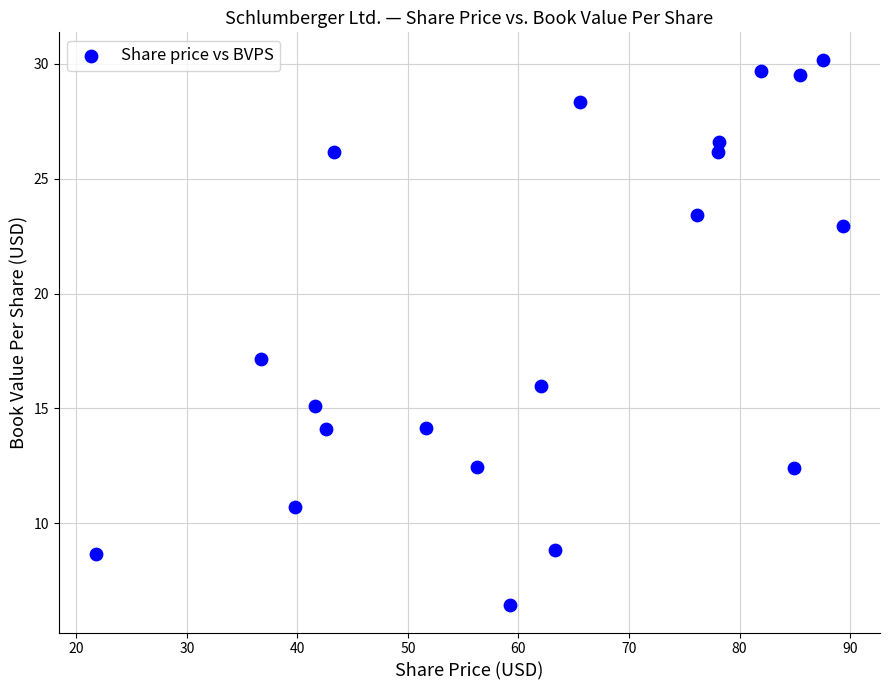

What is the range of Y values (max minus min)?

23.8